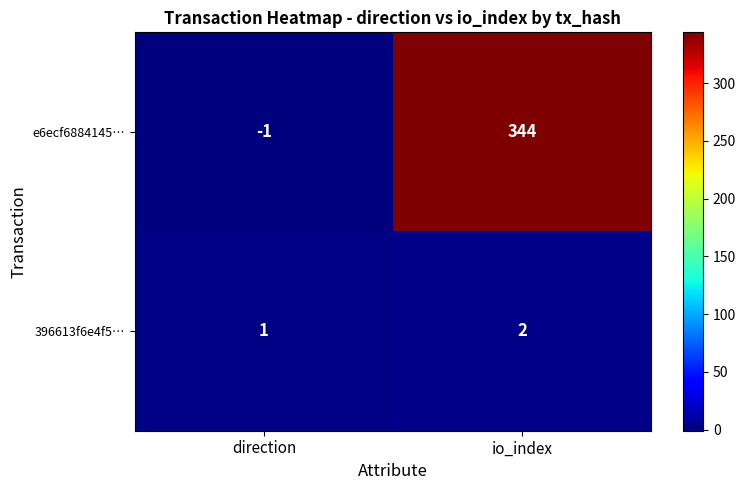

Which label corresponds to the smallest value in the chart?

direction